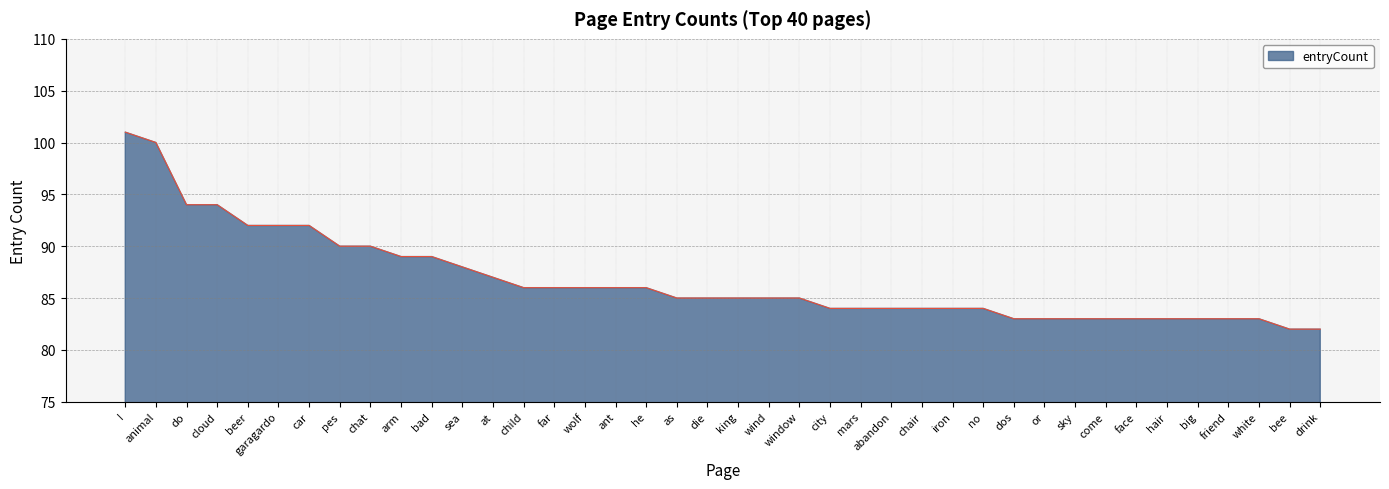

True or false: the data shows 83 at hair.

True